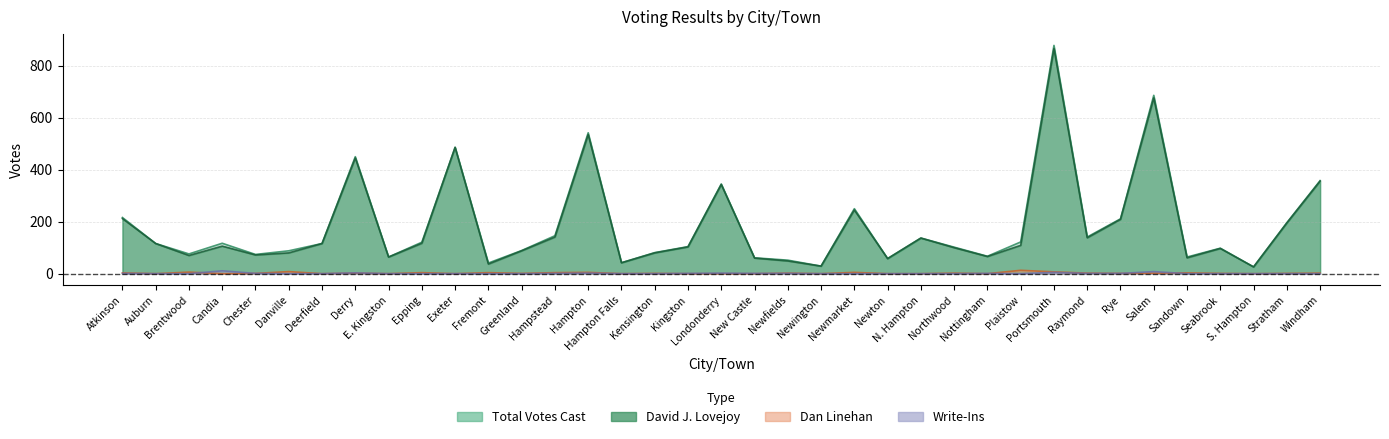

What is the value of the Total Votes Cast point at the 27th from the left?

67